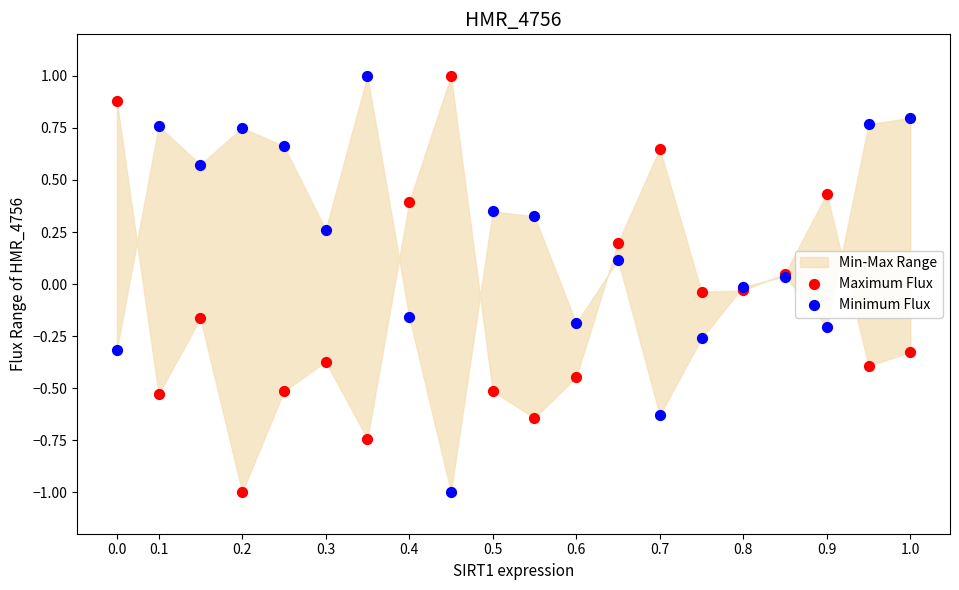

Which series has the widest spread of Y values?

Maximum Flux